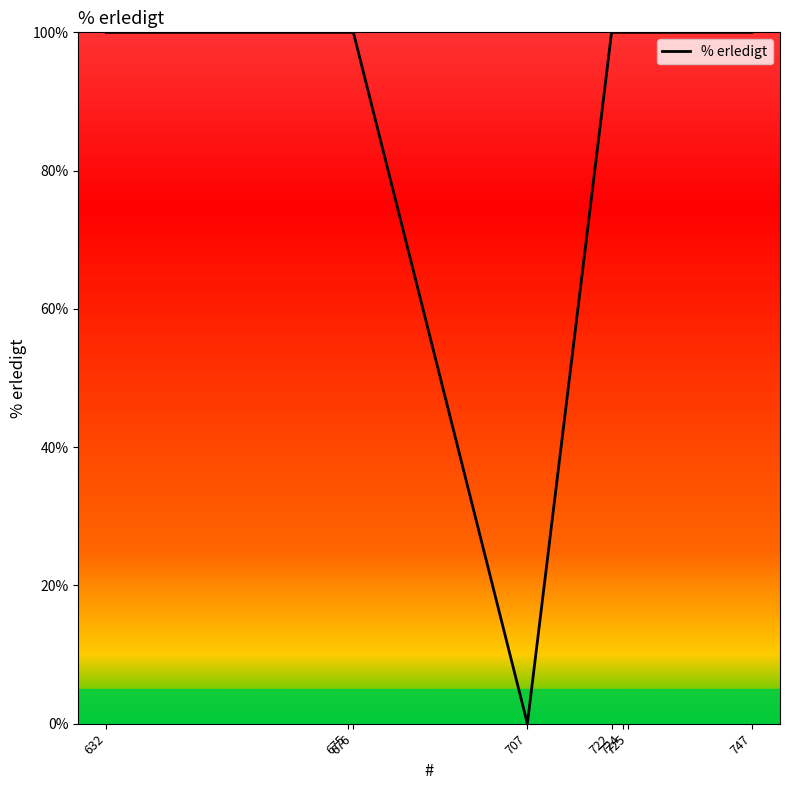

Between 675 and 707, which is larger?

675